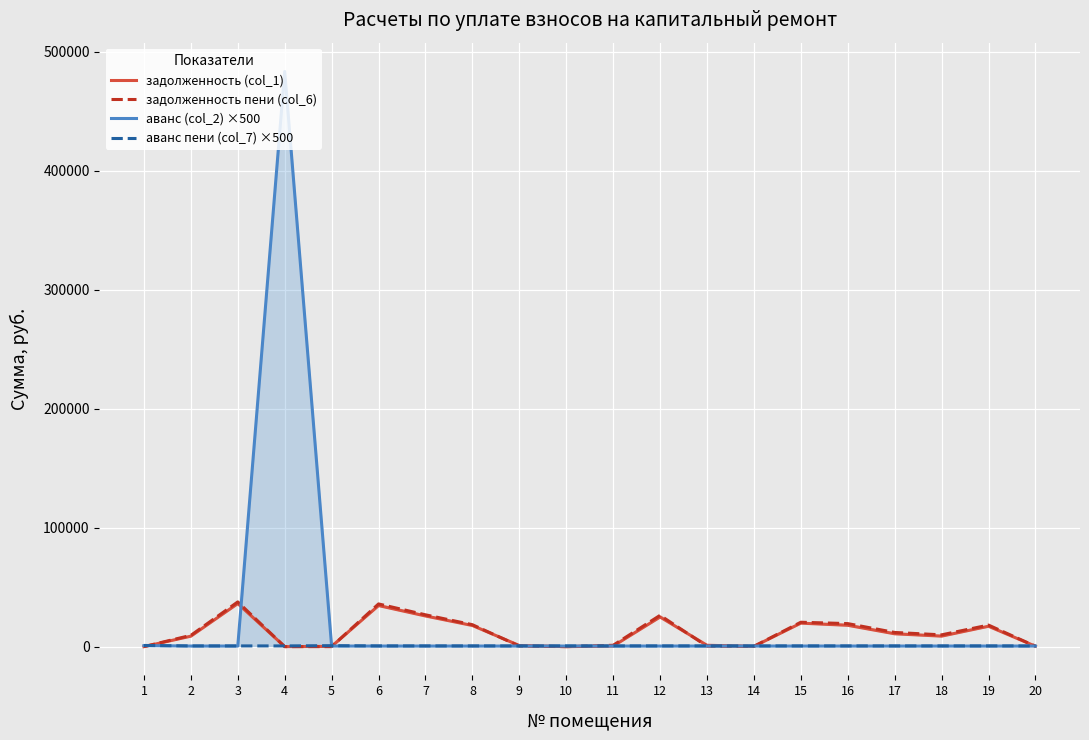

How many lines are shown in the chart?

4